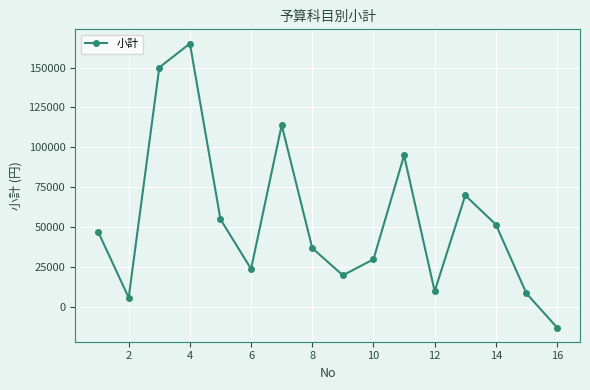

What is the value of the 5th point from the left?

55000